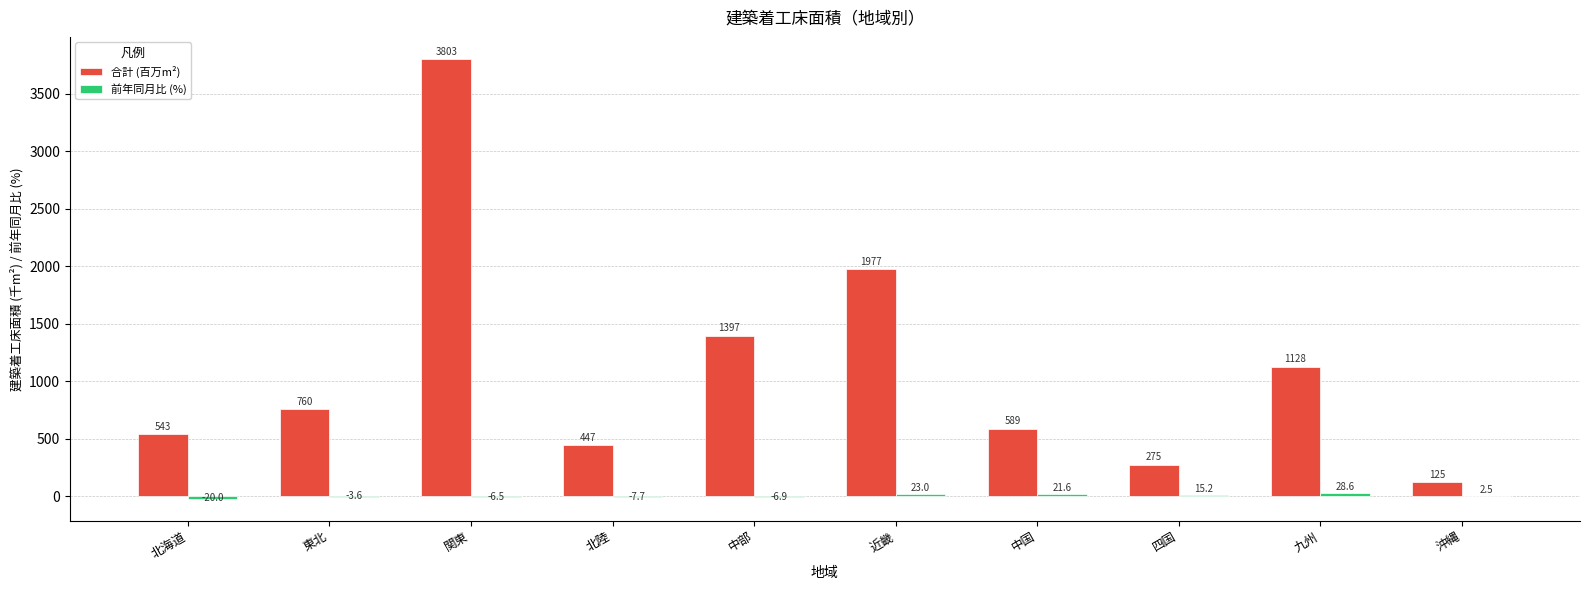

At which category is the sum across all series the highest?

関東